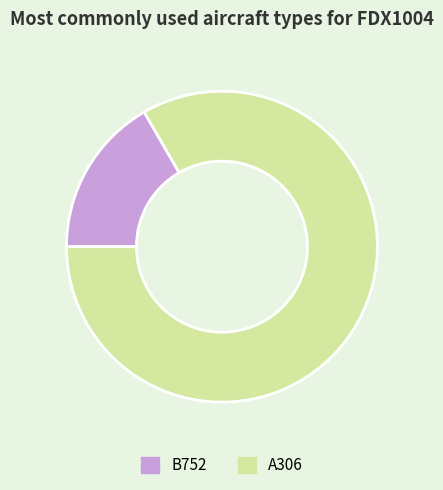

Combined, do A306 and B752 account for over 50%?

Yes